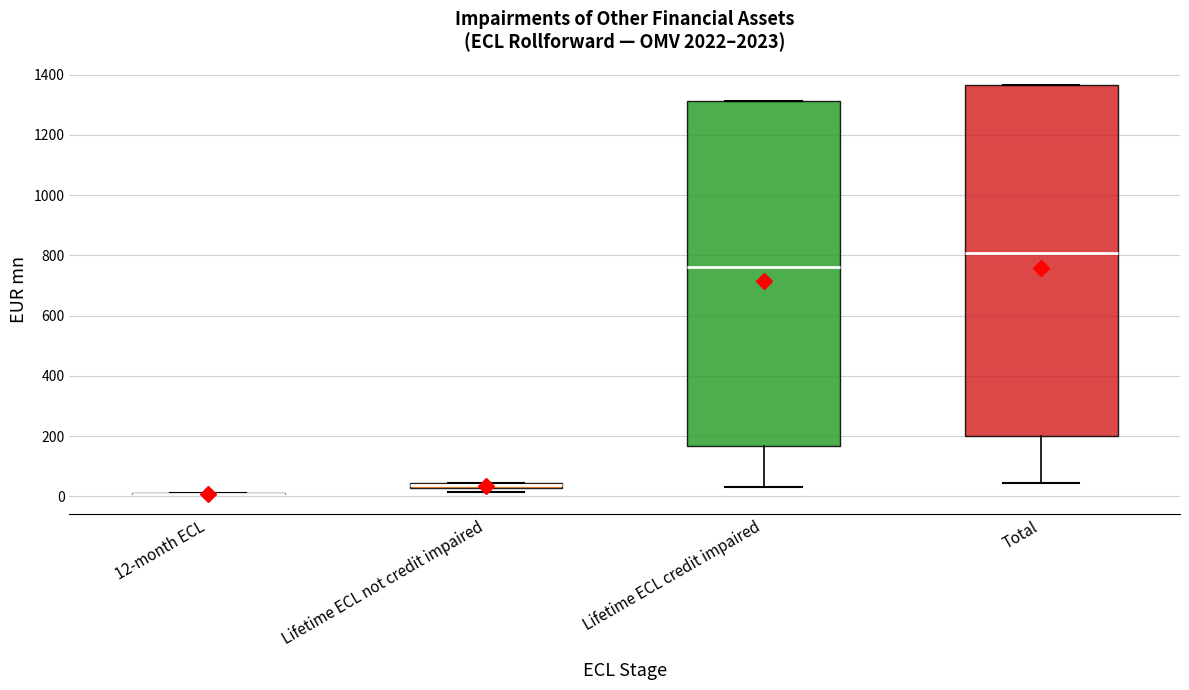

Where does the median line of the box for Total sit on the y-axis? The values are not printed on the chart, so give them approximately, as read against the axis.

800